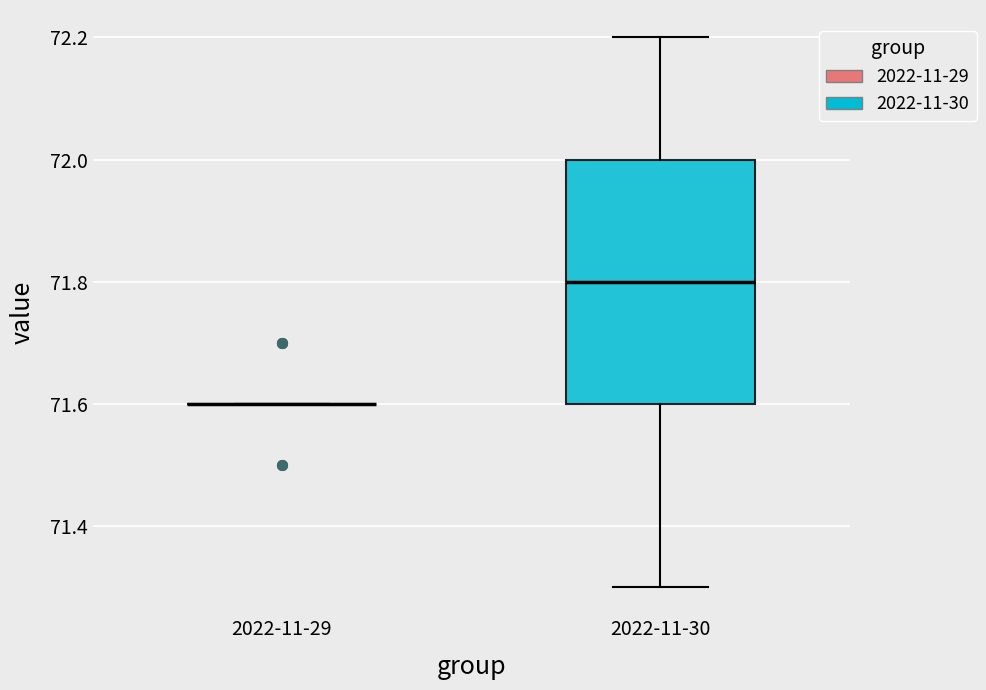

Comparing the boxes themselves (not the whiskers), which one is the tallest?

2022-11-30